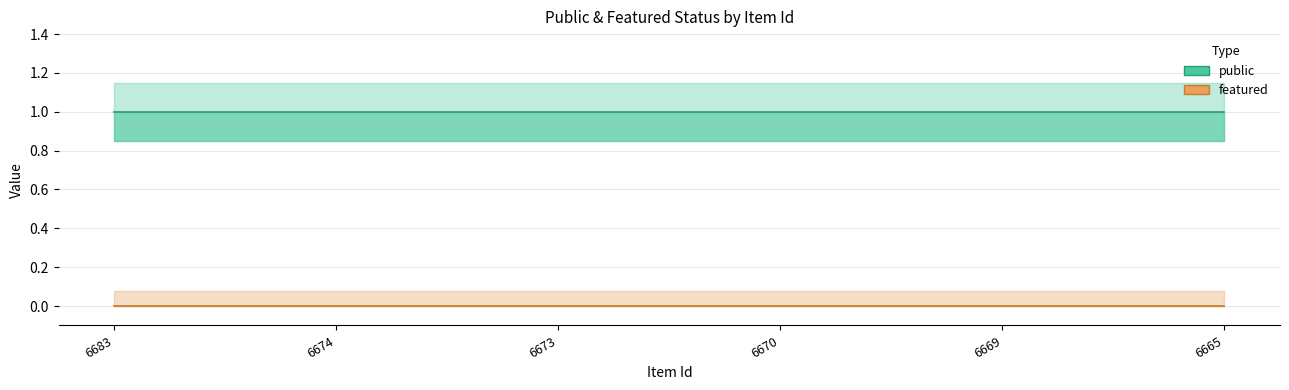

Is the value of public at 6683 greater than the value of featured at 6683?

Yes